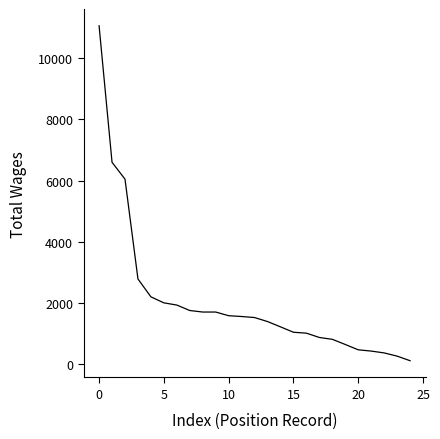

What is the greatest value displayed?

11060